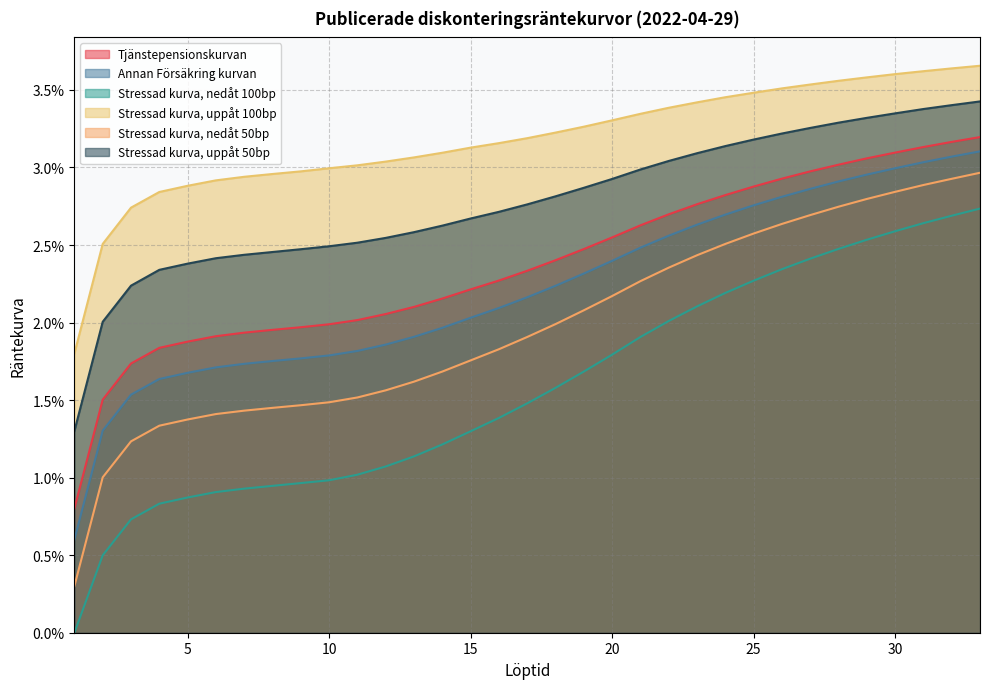

Which series has the largest total across all categories?

Stressad kurva, uppåt 100bp